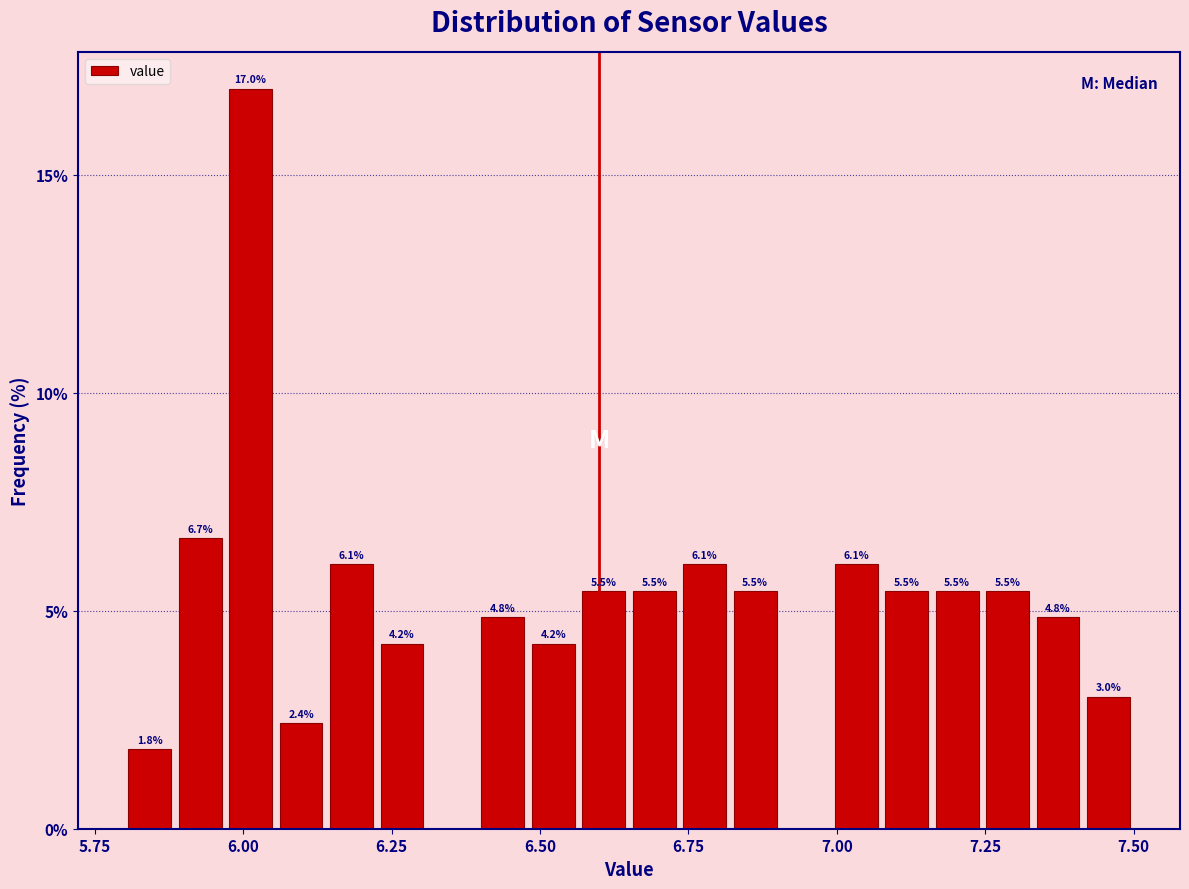

Around what value on the x-axis is the tallest bar? Give the approximate position of its centre, as read against the axis.

6.00